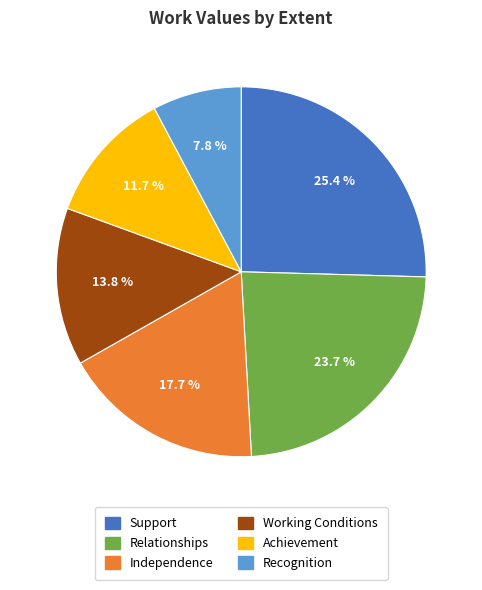

Combined, what portion of the pie is Relationships and Support?

49.1%